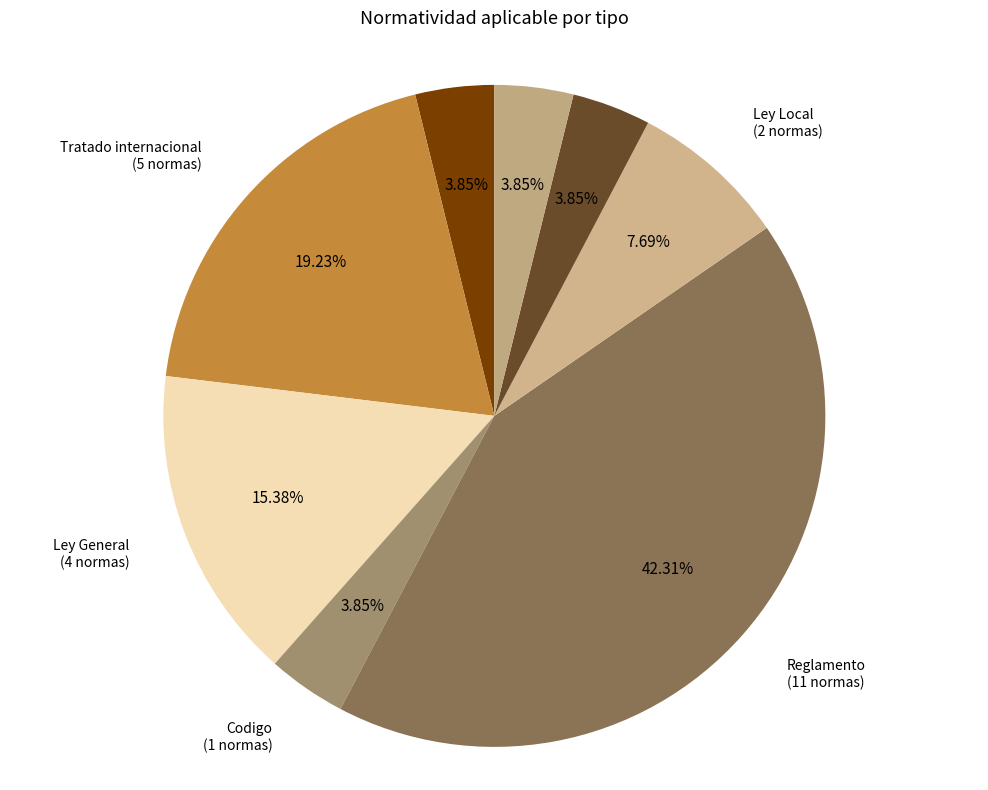

Is Ley Local the majority of the pie?

No